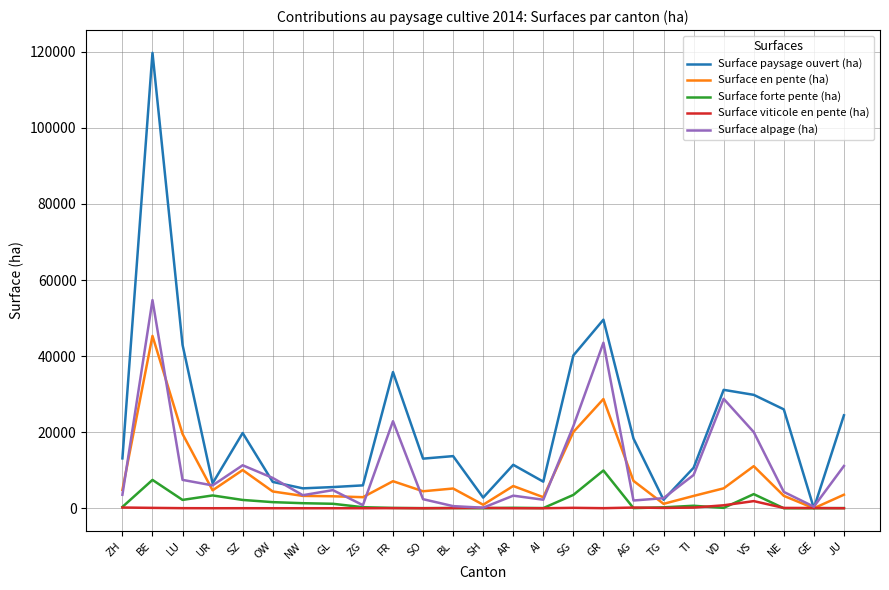

True or false: Surface paysage ouvert (ha) has a value of 13042.0 at SO.

True